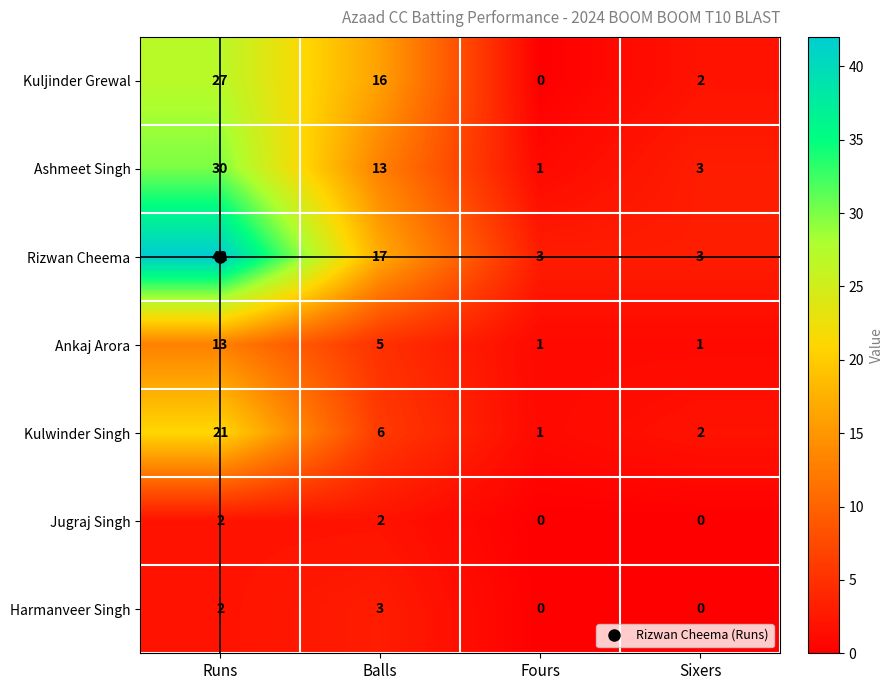

At which category does the chart reach its peak across all series?

Runs